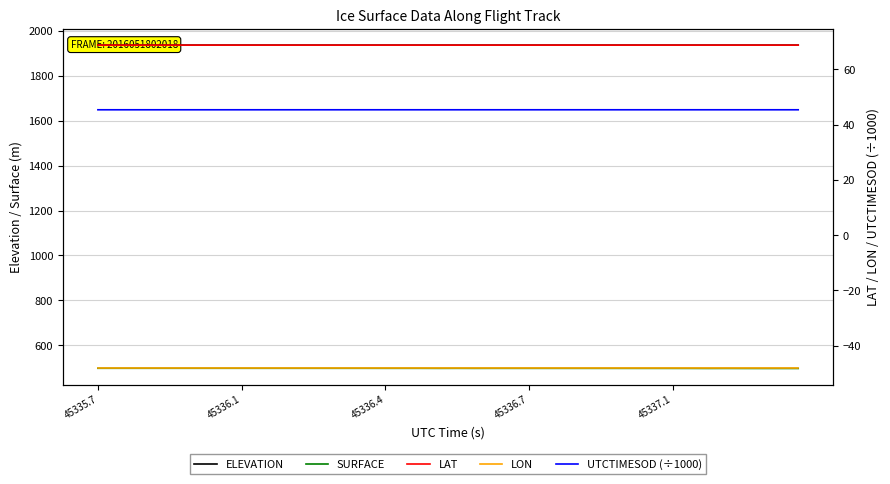

At 5, list the series in order from largest to smallest.

ELEVATION, SURFACE, LAT, UTCTIMESOD (÷1000), LON